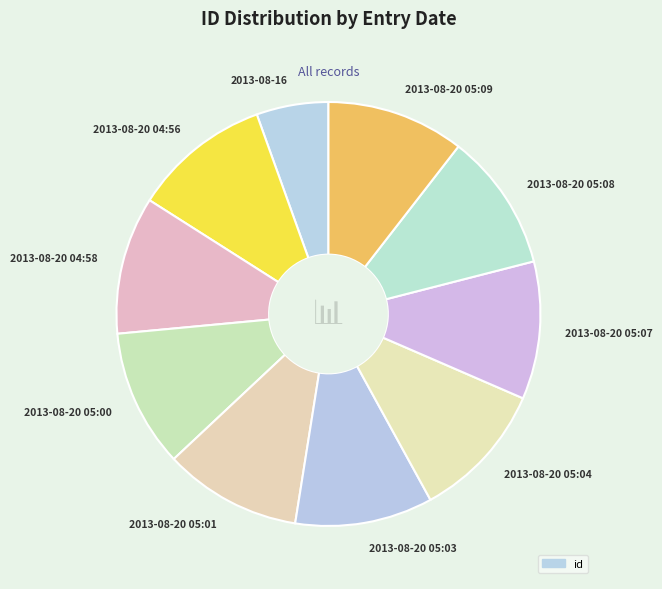

Does 2013-08-20 05:07 account for over 50% of the chart?

No